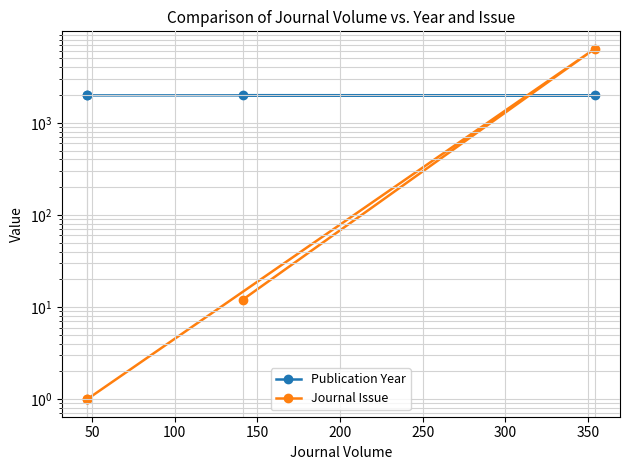

What is the approximate value of Publication Year at 100, to the nearest 5?

1985